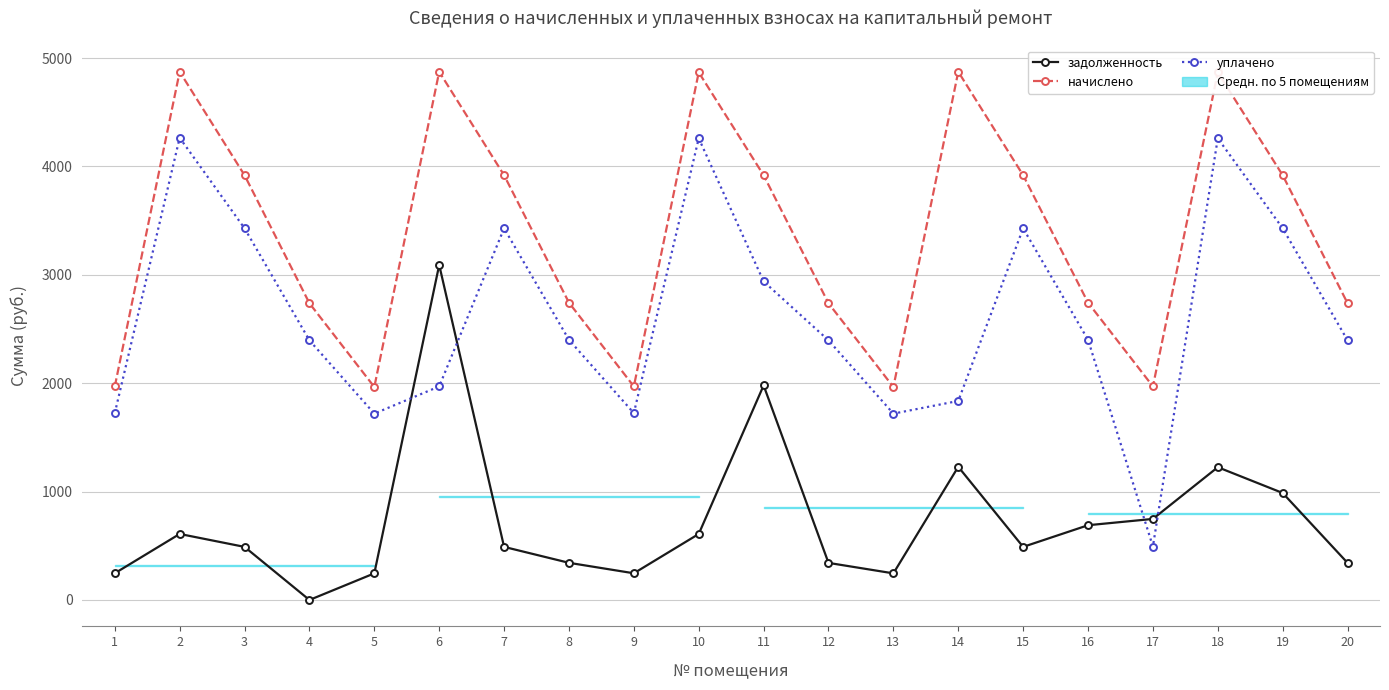

At which label does уплачено reach its peak?

2